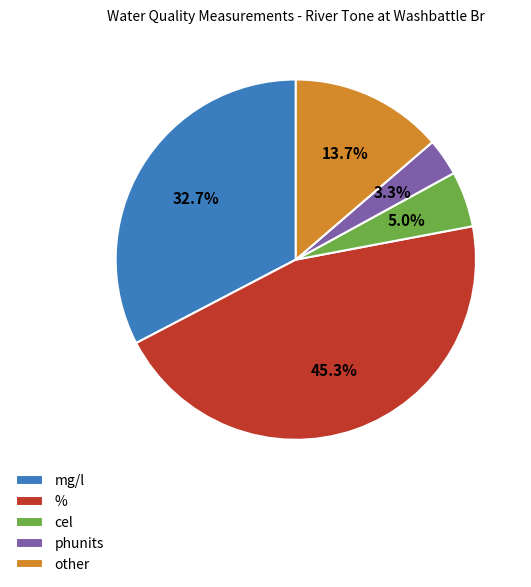

Is there a majority slice in this chart?

No